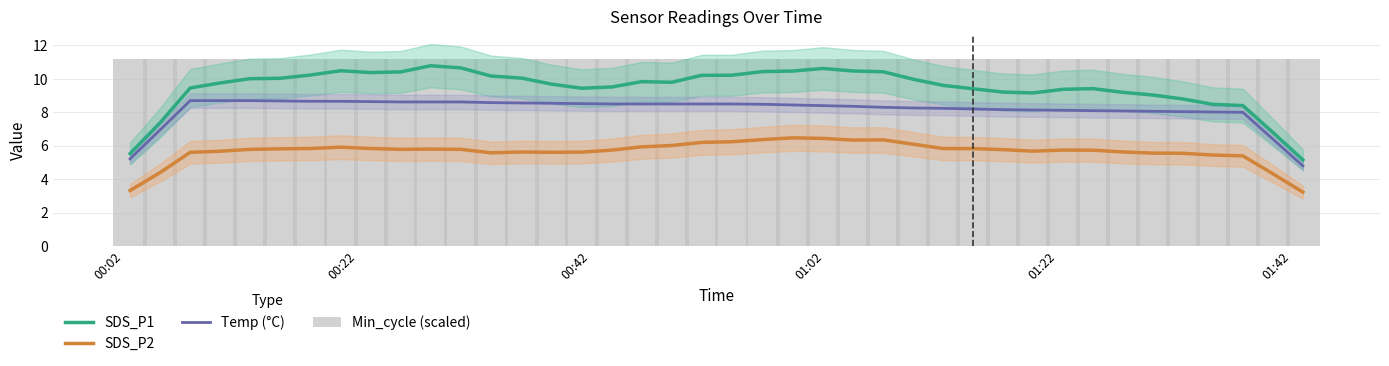

What is the minimum value for SDS_P2?

3.2